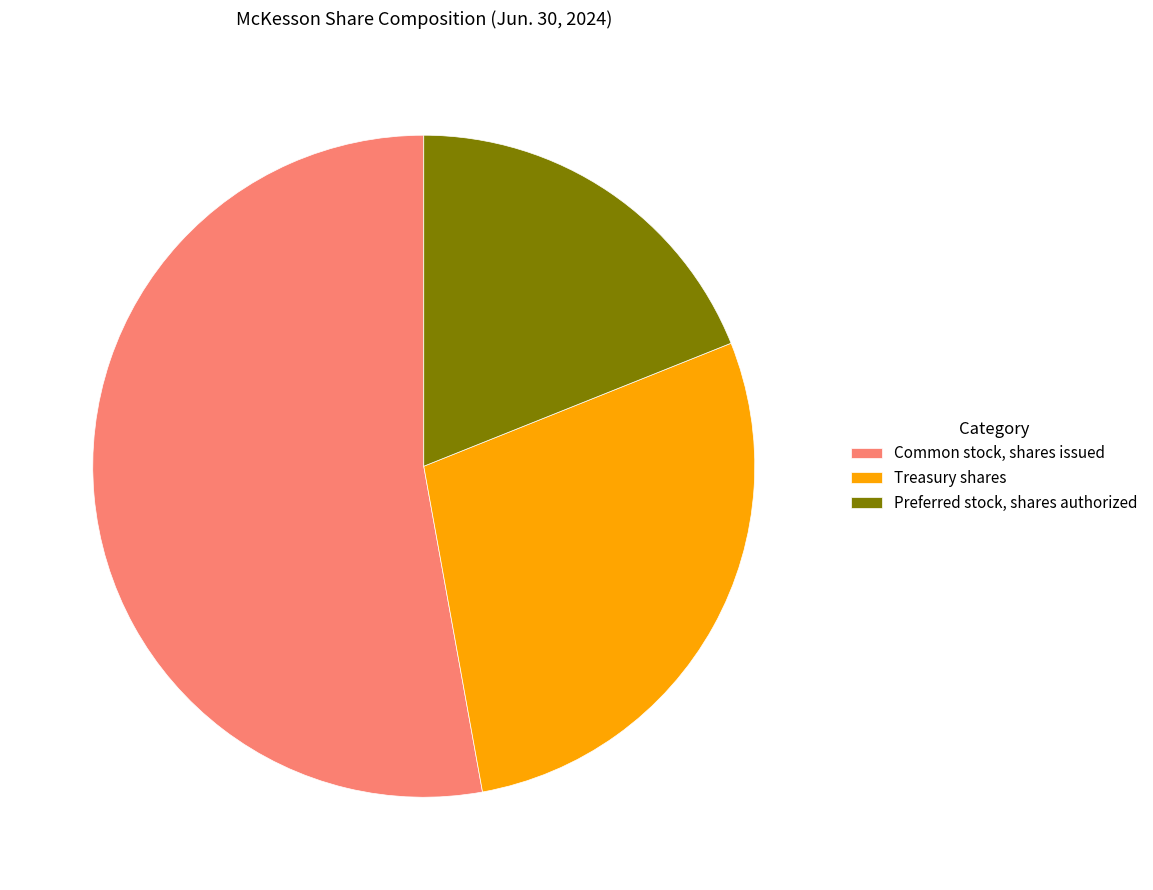

Which category has the biggest portion of the pie?

Common stock, shares issued